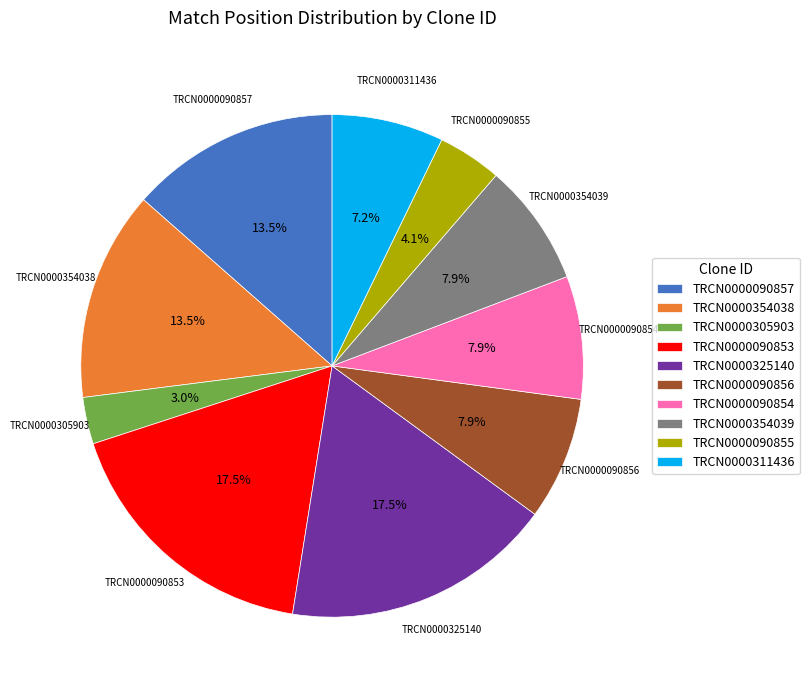

To the nearest percent, what is the average slice percentage?

10%